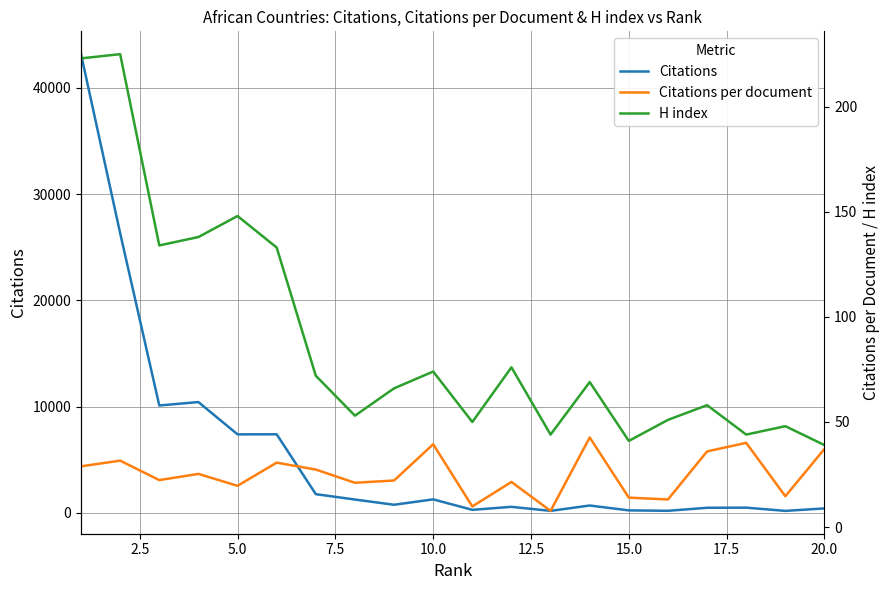

Which series has the widest spread of values?

Citations